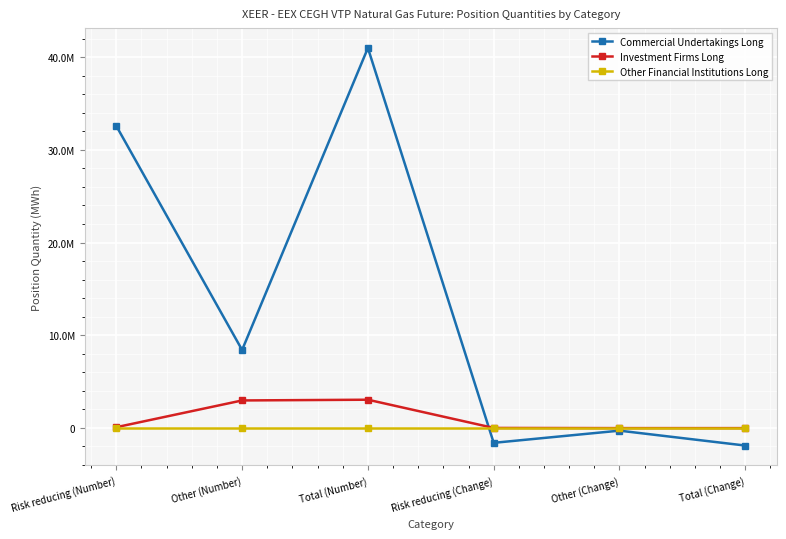

What is the total value across all series at Risk reducing (Number)?

32651302